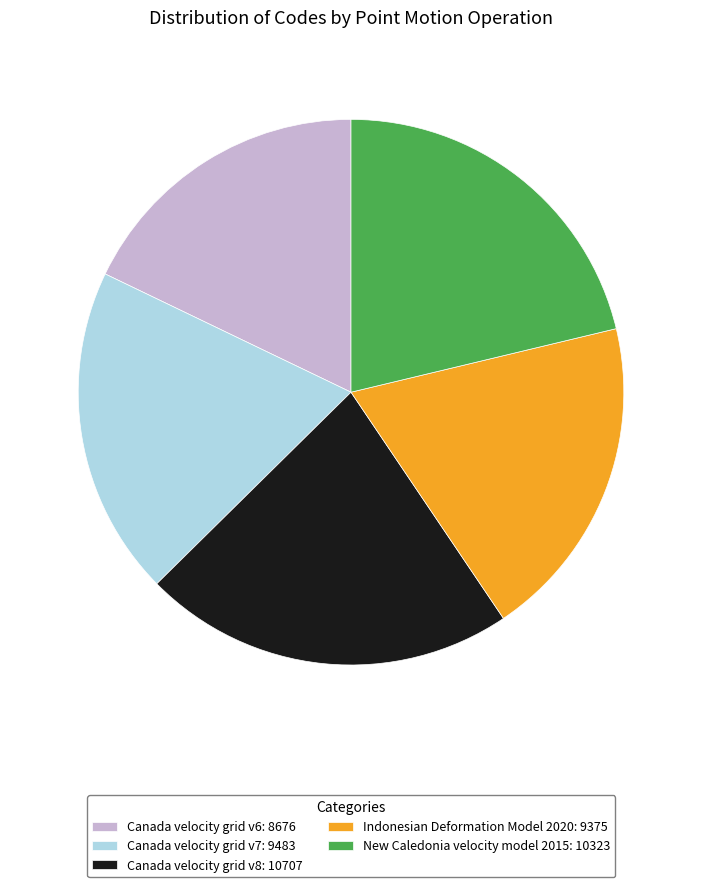

Between New Caledonia velocity model 2015 and Canada velocity grid v6, which is larger?

New Caledonia velocity model 2015